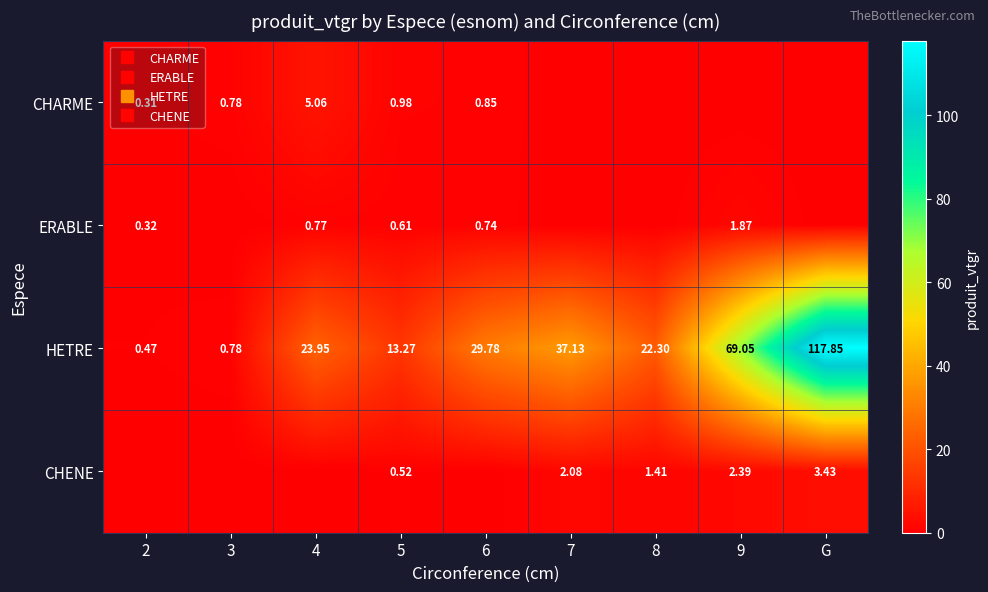

At which category is the sum across all series the highest?

G